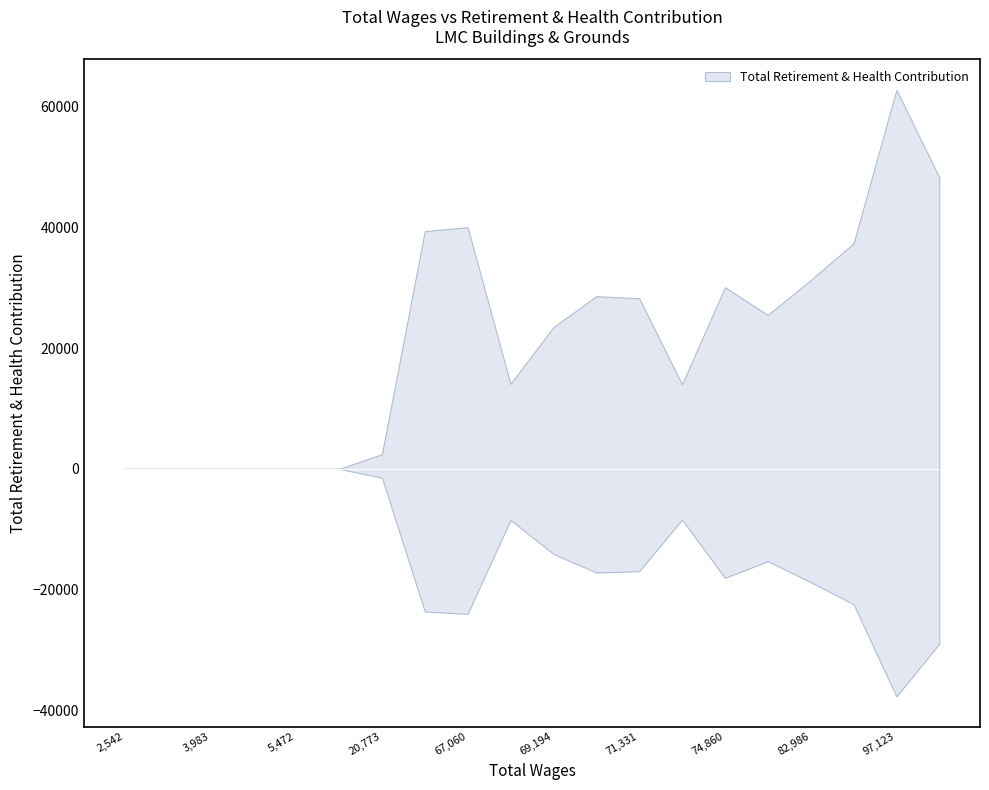

Where is the data nearest to the value 31433?

82986